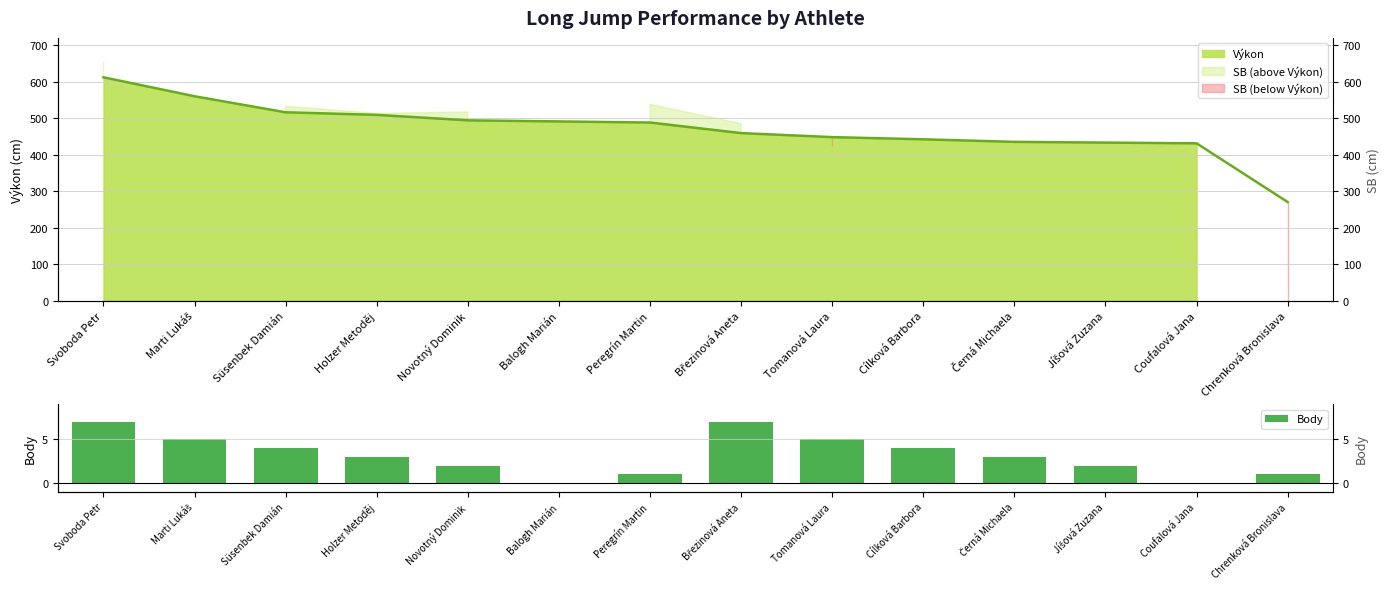

List the labels in order of value, largest first.

Svoboda Petr, Březinová Aneta, Marti Lukáš, Tomanová Laura, Süsenbek Damián, Cílková Barbora, Holzer Metoděj, Černá Michaela, Novotný Dominik, Jíšová Zuzana, Peregrín Martin, Chrenková Bronislava, Balogh Marián, Coufalová Jana